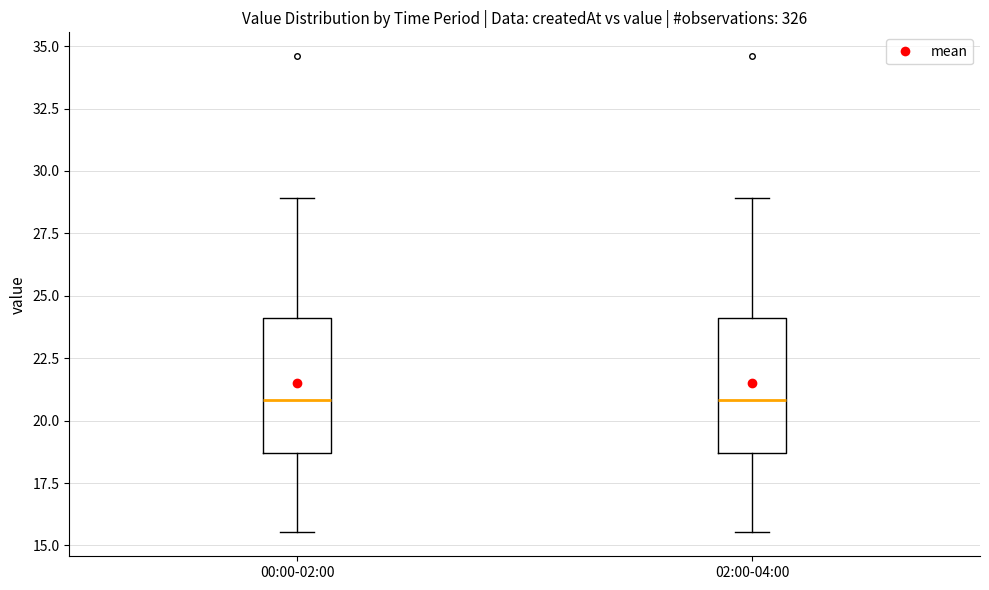

Where does the lower whisker of the box for 02:00-04:00 end on the y-axis? The values are not printed on the chart, so give them approximately, as read against the axis.

15.5